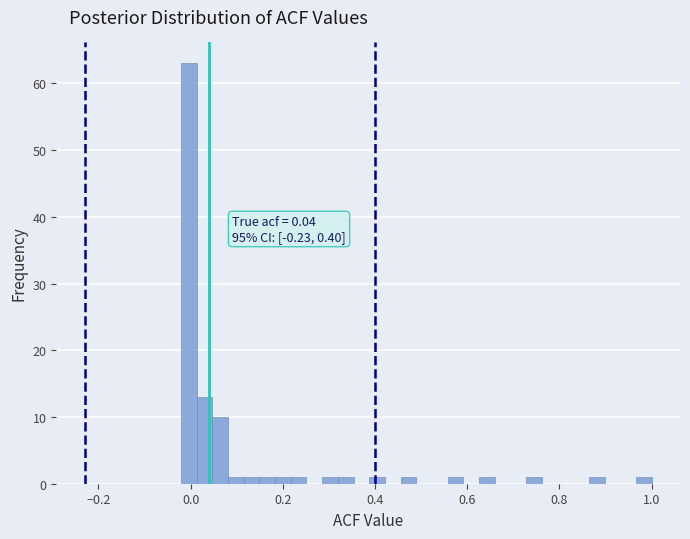

Read against the x-axis, roughly where is the centre of the tallest bar?

0.00